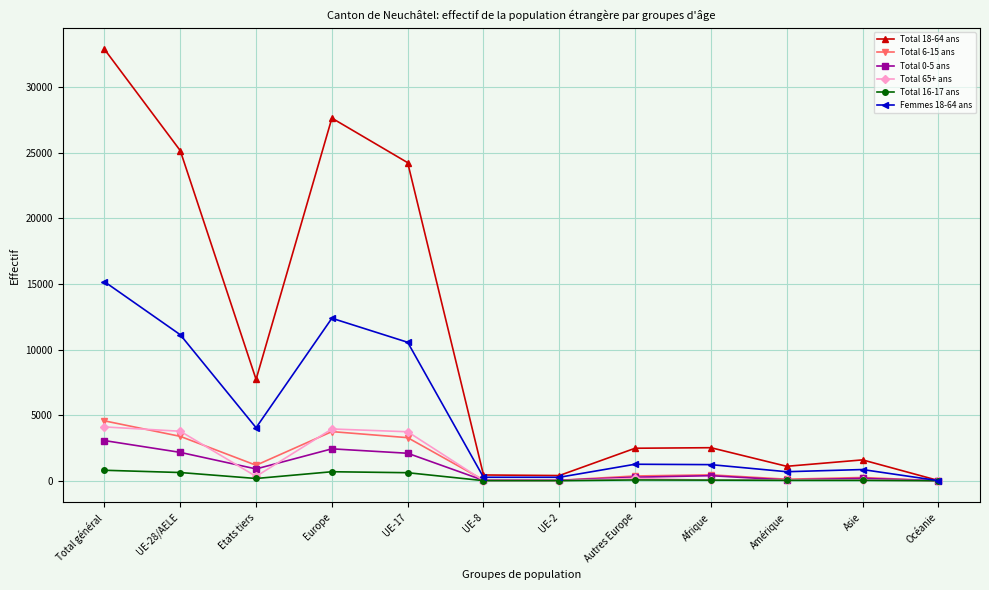

What position from the left is Total général?

1